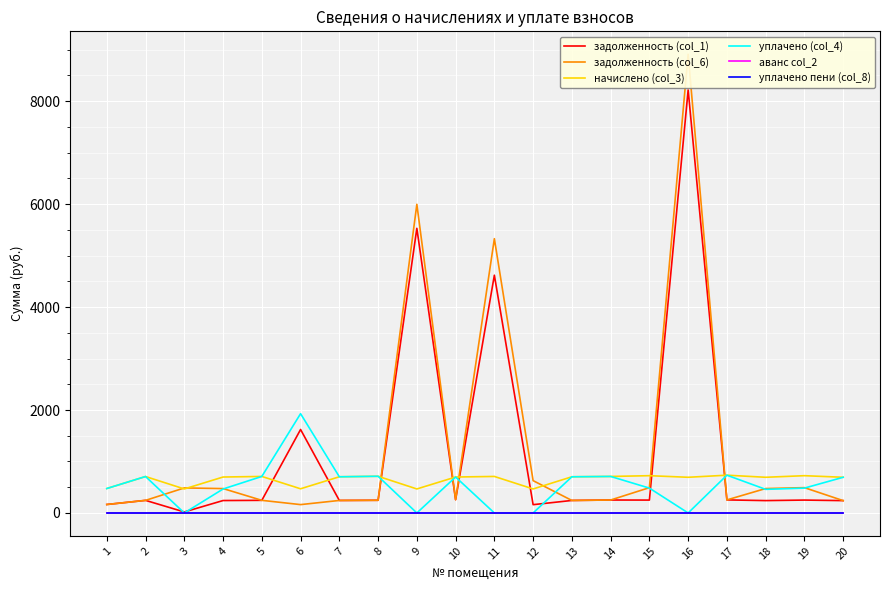

At which label is уплачено пени (col_8) closest to 0?

1